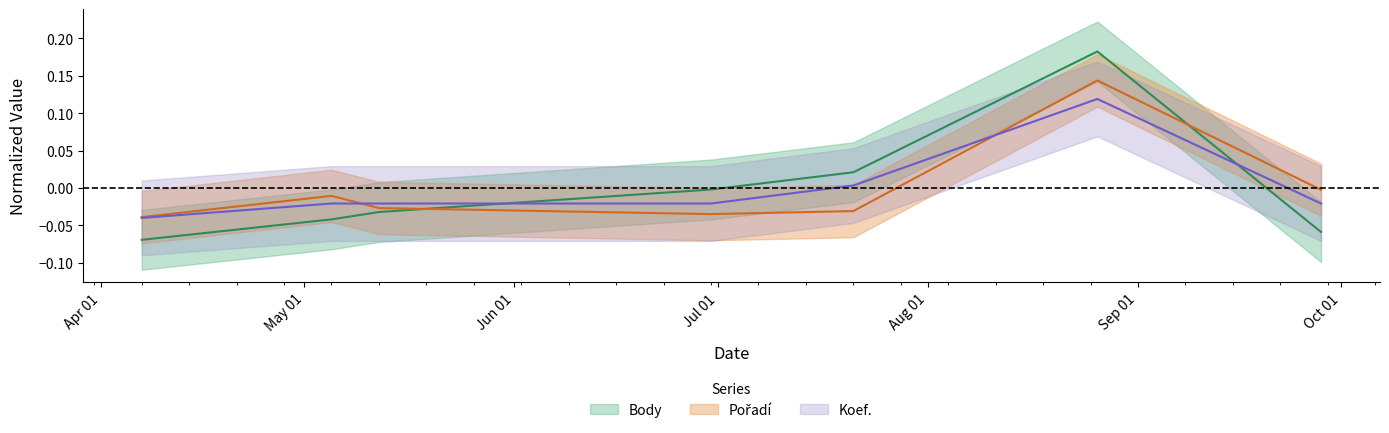

Reading left to right, list all the values displayed in this chart.

Body: -0.1	-0.0	-0.0	-0.0	0.0	0.2	-0.1
Pořadí: -0.0	-0.0	-0.0	-0.0	-0.0	0.1	-0.0
Koef.: -0.0	-0.0	-0.0	-0.0	0.0	0.1	-0.0